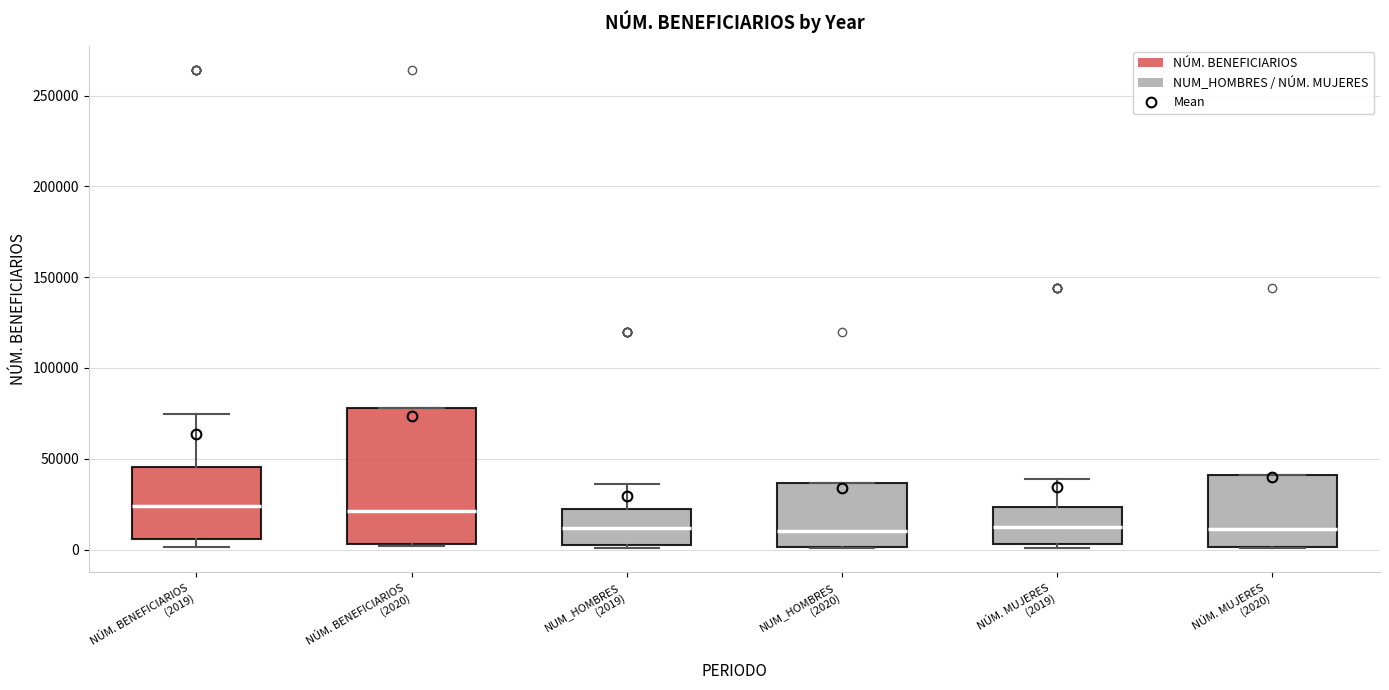

Comparing the boxes themselves (not the whiskers), which one is the tallest?

NÚM. BENEFICIARIOS (2020)